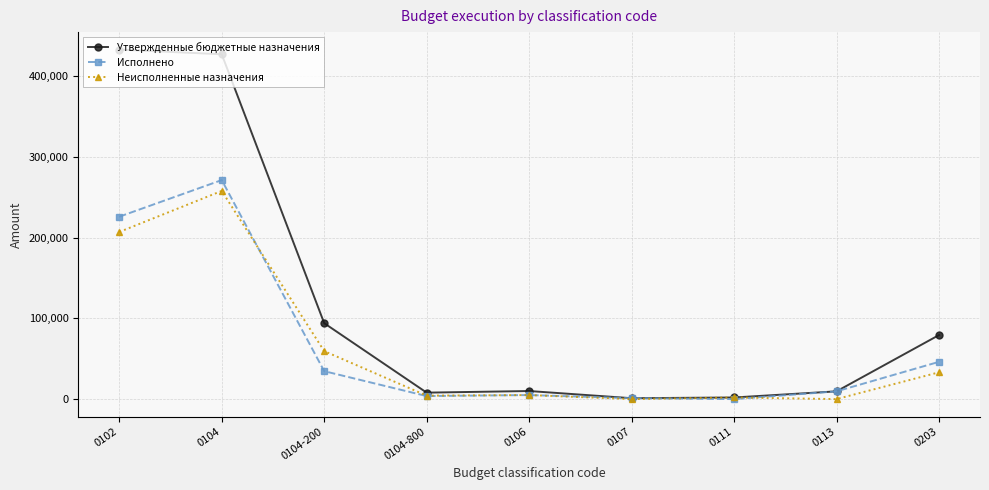

Rank the series at 0104-200 from lowest to highest value.

Исполнено, Неисполненные назначения, Утвержденные бюджетные назначения